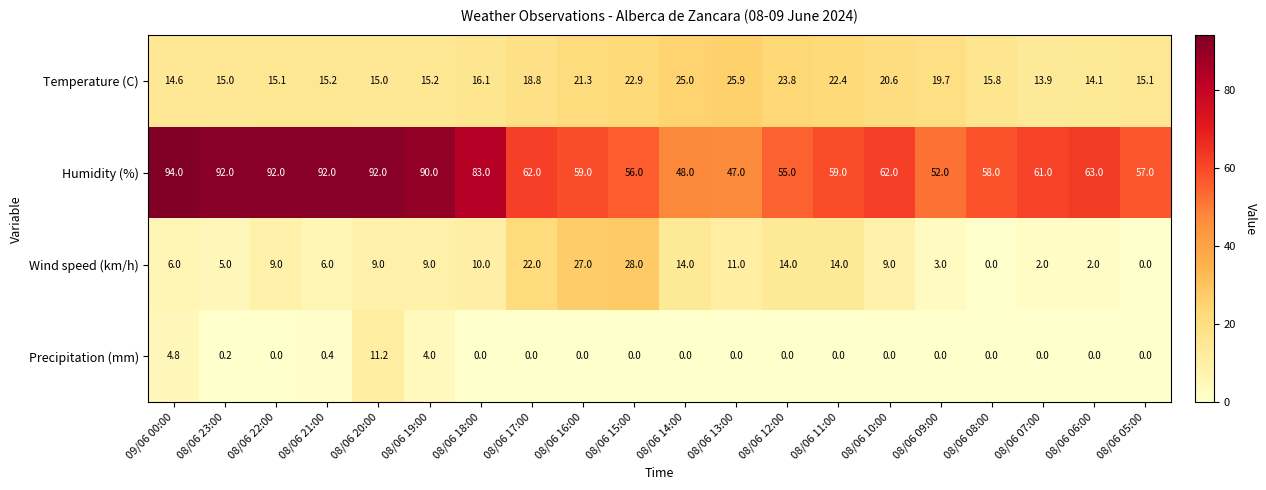

What is the average value of the Precipitation (mm) series?

1.0